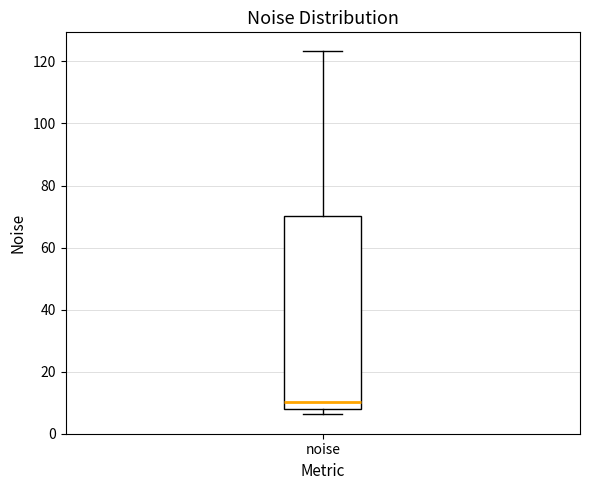

Where does the median line of the box for noise sit on the y-axis? The values are not printed on the chart, so give them approximately, as read against the axis.

10